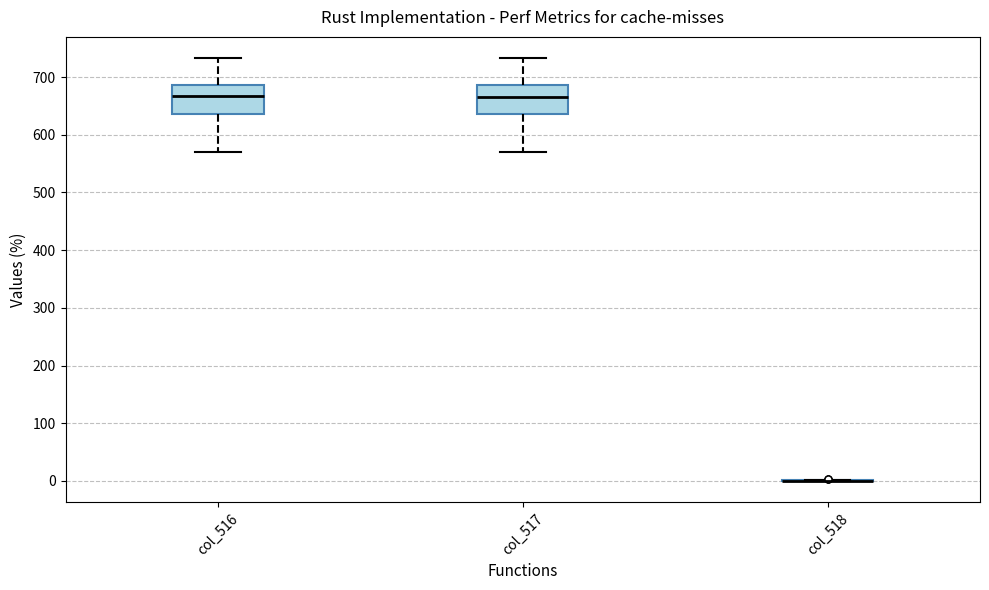

Reading left to right, read every box against the y-axis: the position of its median line, the range the box covers, and the ends of its whiskers. The values are not printed on the chart, so give them approximately, as read against the axis.

col_516: median 670, box 640 to 690, whiskers 570 to 730
col_517: median 670, box 640 to 690, whiskers 570 to 730
col_518: box collapsed to a line at 0, whiskers 0 to 0